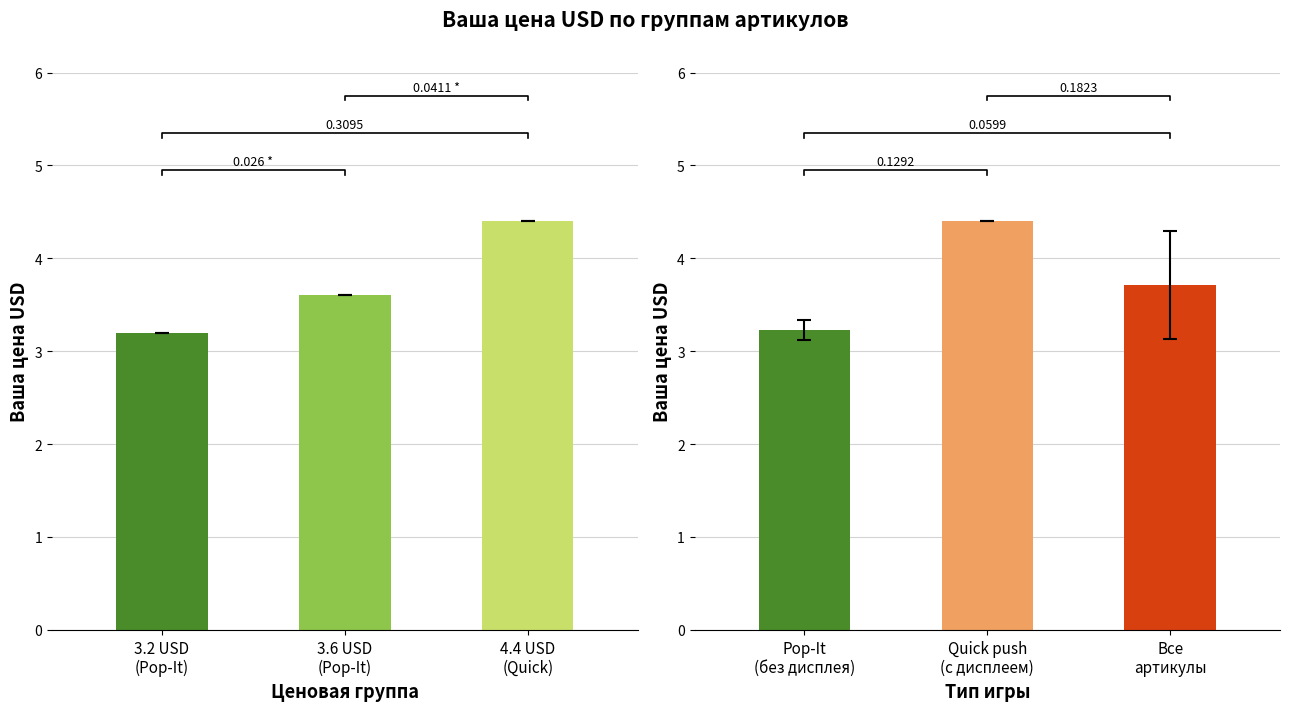

The chart shows a value of 4.4 at 4.4 USD
(Quick). True or false?

True